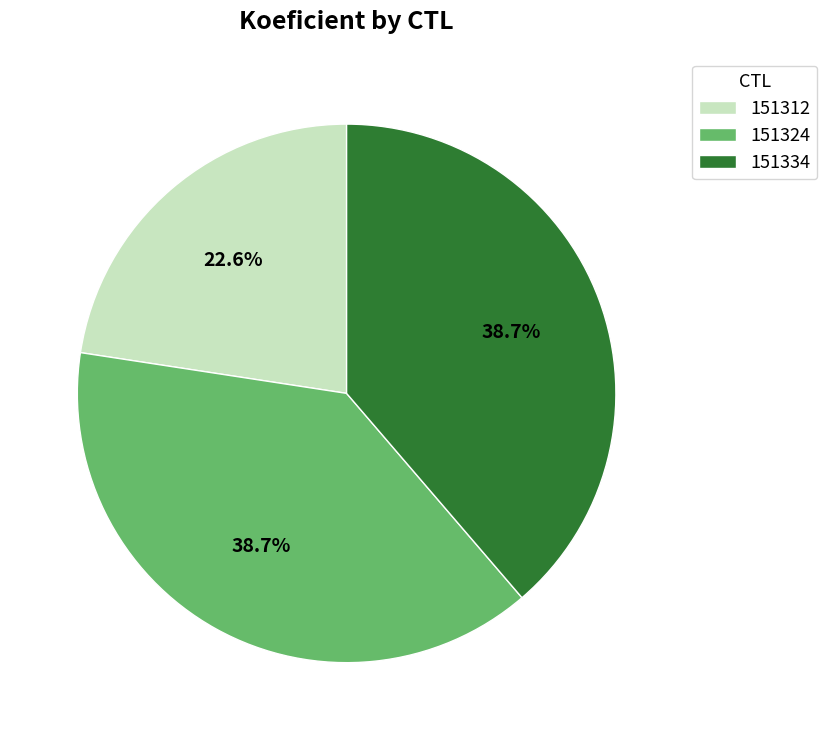

Is it true that 151324 is 39% of the pie?

True